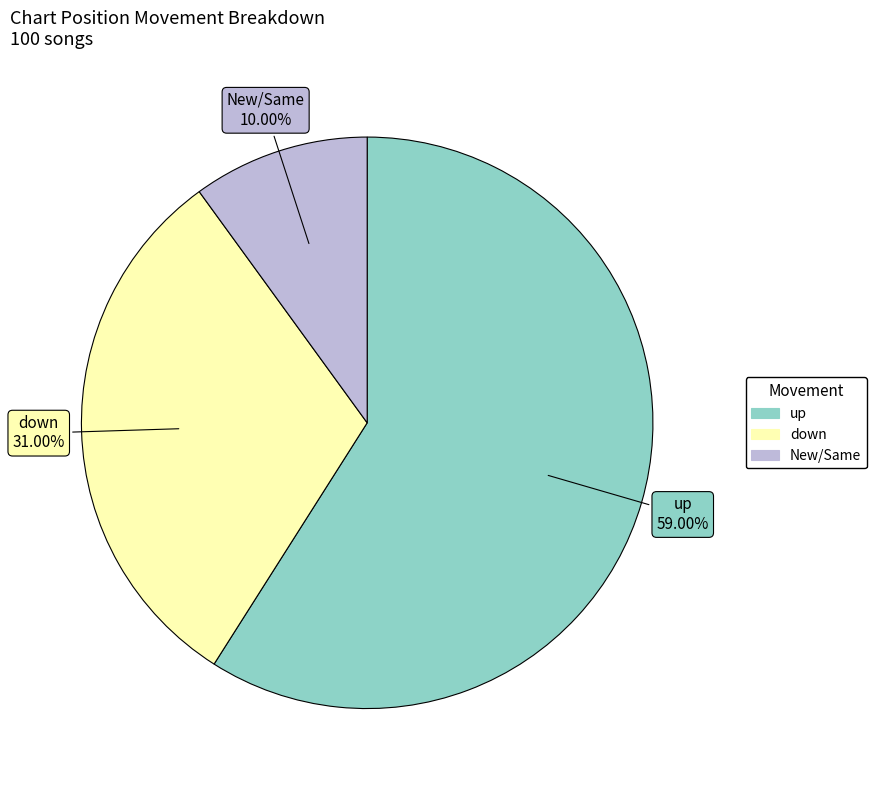

Does any single category account for the majority?

Yes